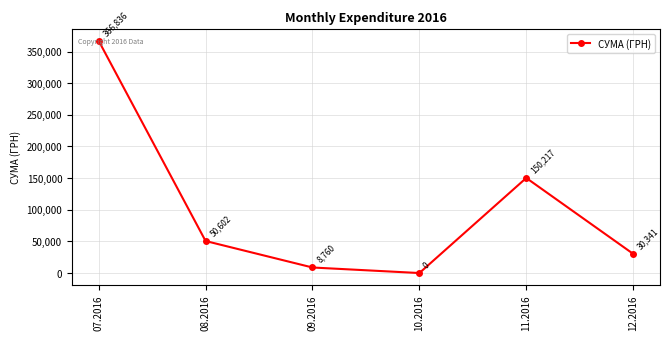

How many data points does each series have?

6